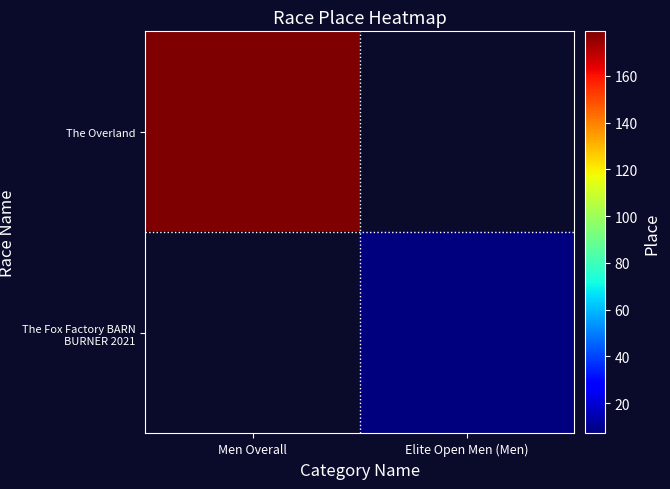

Rank the series at Men Overall from highest to lowest value.

The Overland, The Fox Factory BARN BURNER 2021